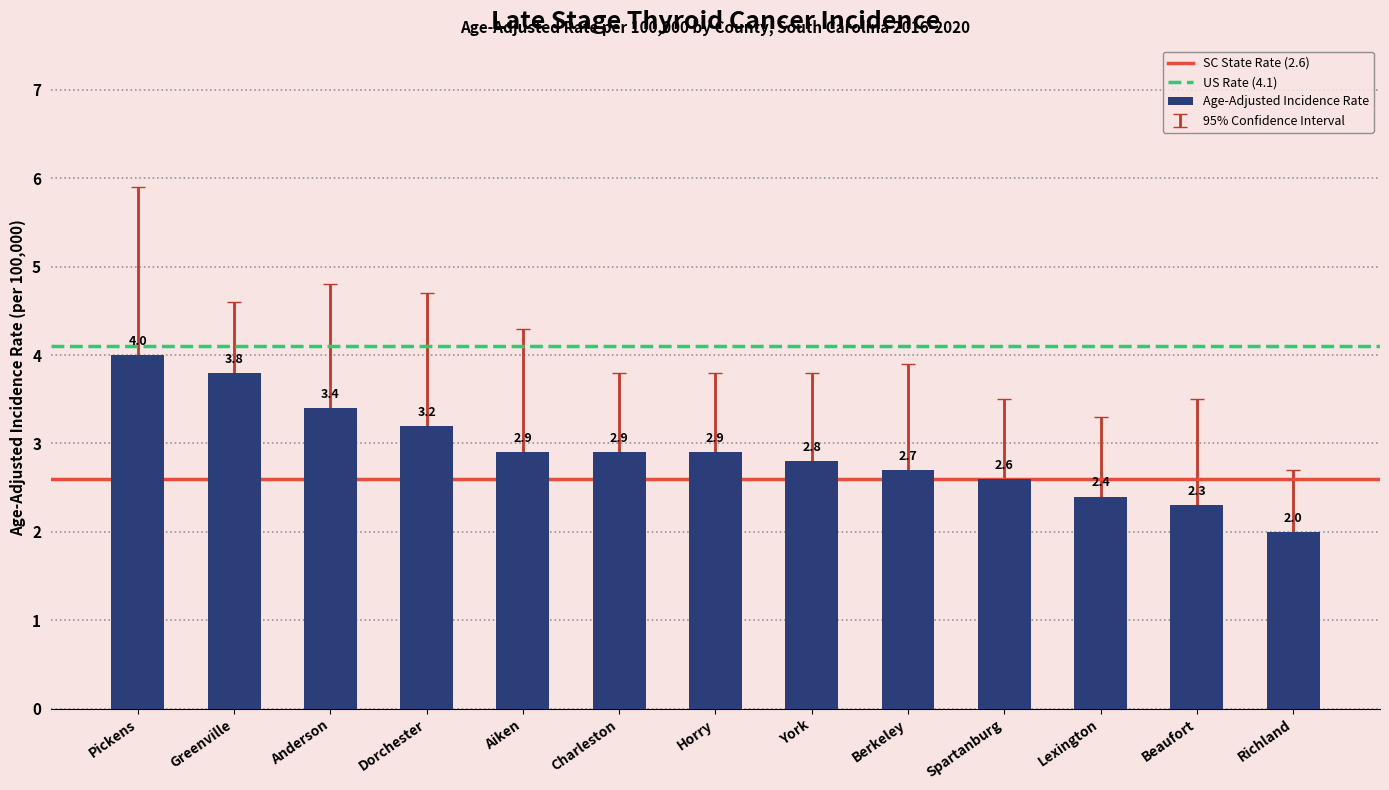

What is the change in value from Charleston to Beaufort?

-0.6